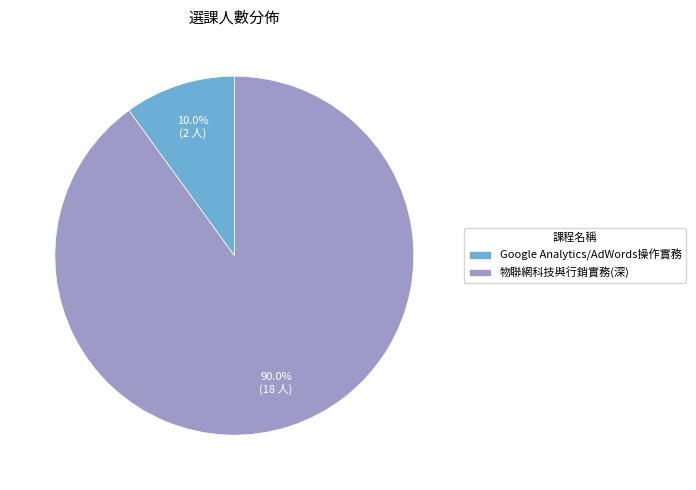

Combined, what portion of the pie is Google Analytics/AdWords操作實務 and 物聯網科技與行銷實務(深)?

100.0%